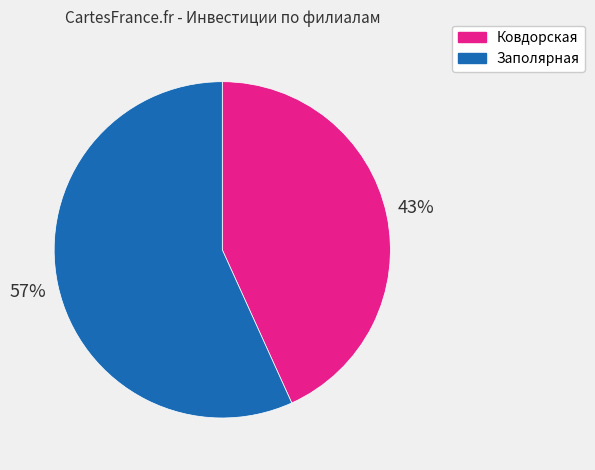

Combined, do Ковдорская and Заполярная account for over 50%?

Yes